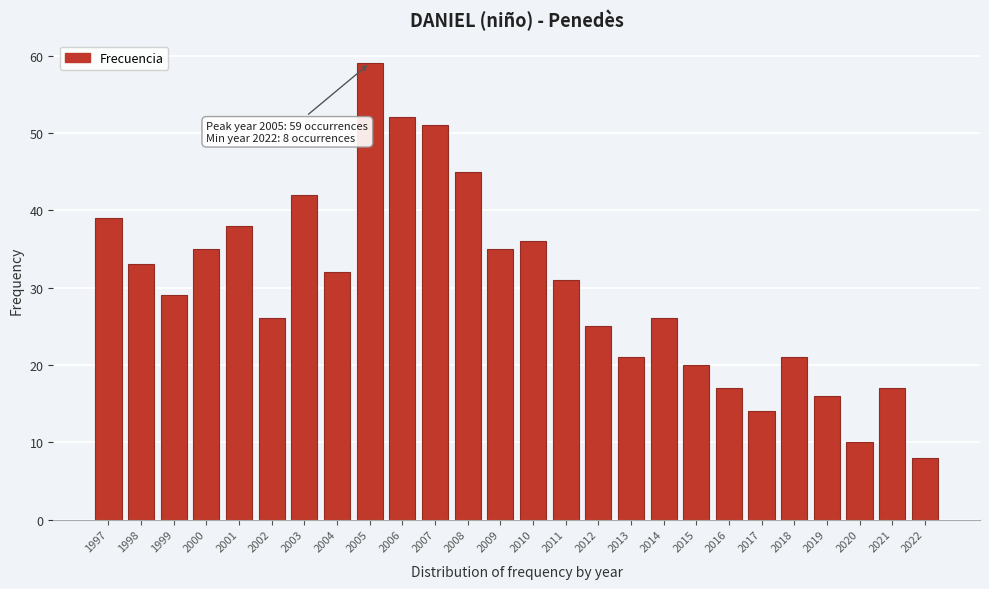

Reading left to right, what are all the values shown in this chart?

1997=39	1998=33	1999=29	2000=35	2001=38	2002=26	2003=42	2004=32	2005=59	2006=52	2007=51	2008=45	2009=35	2010=36	2011=31	2012=25	2013=21	2014=26	2015=20	2016=17	2017=14	2018=21	2019=16	2020=10	2021=17	2022=8